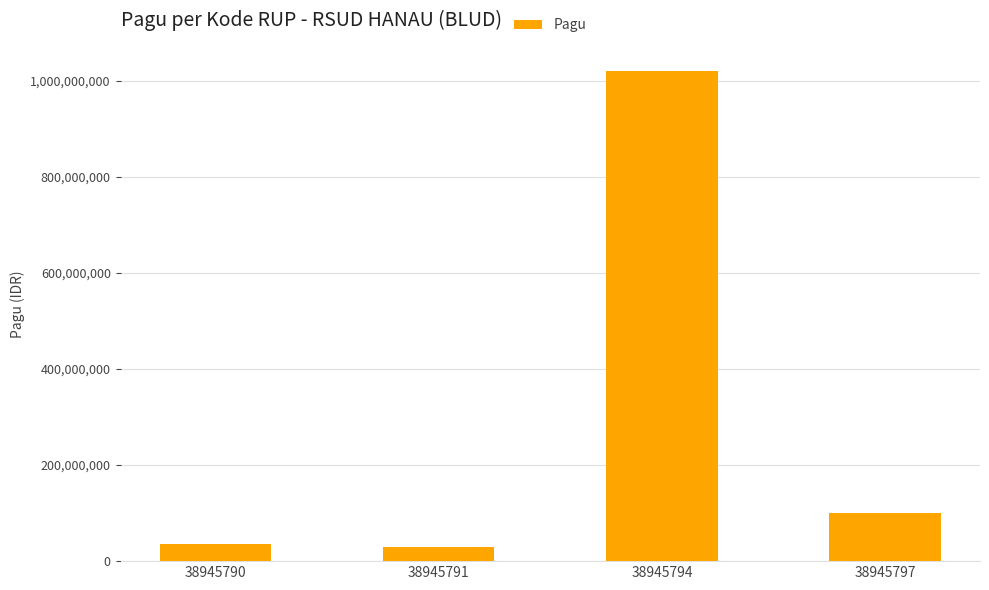

The value at 38945797 is 100000000. True or false?

True